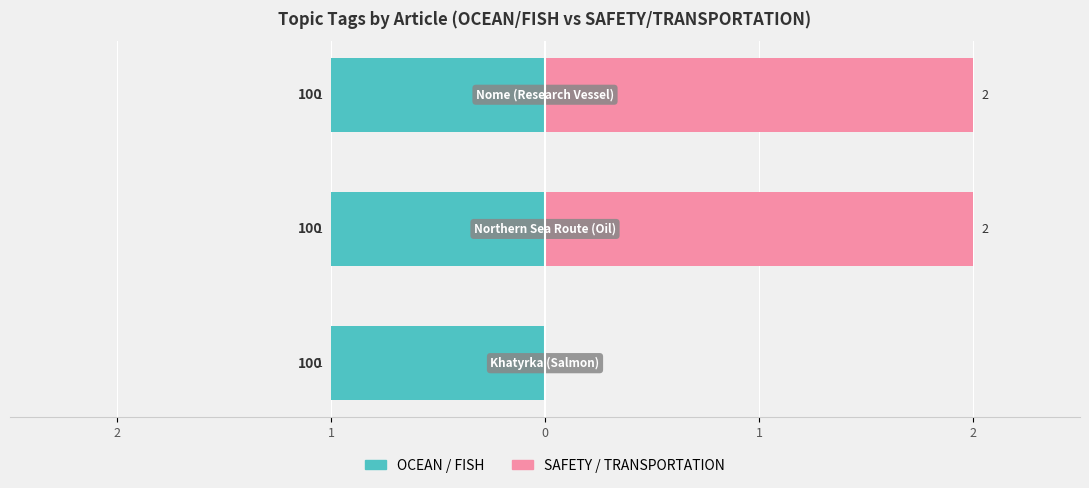

Which series changed the most between 2 and 0?

SAFETY / TRANSPORTATION